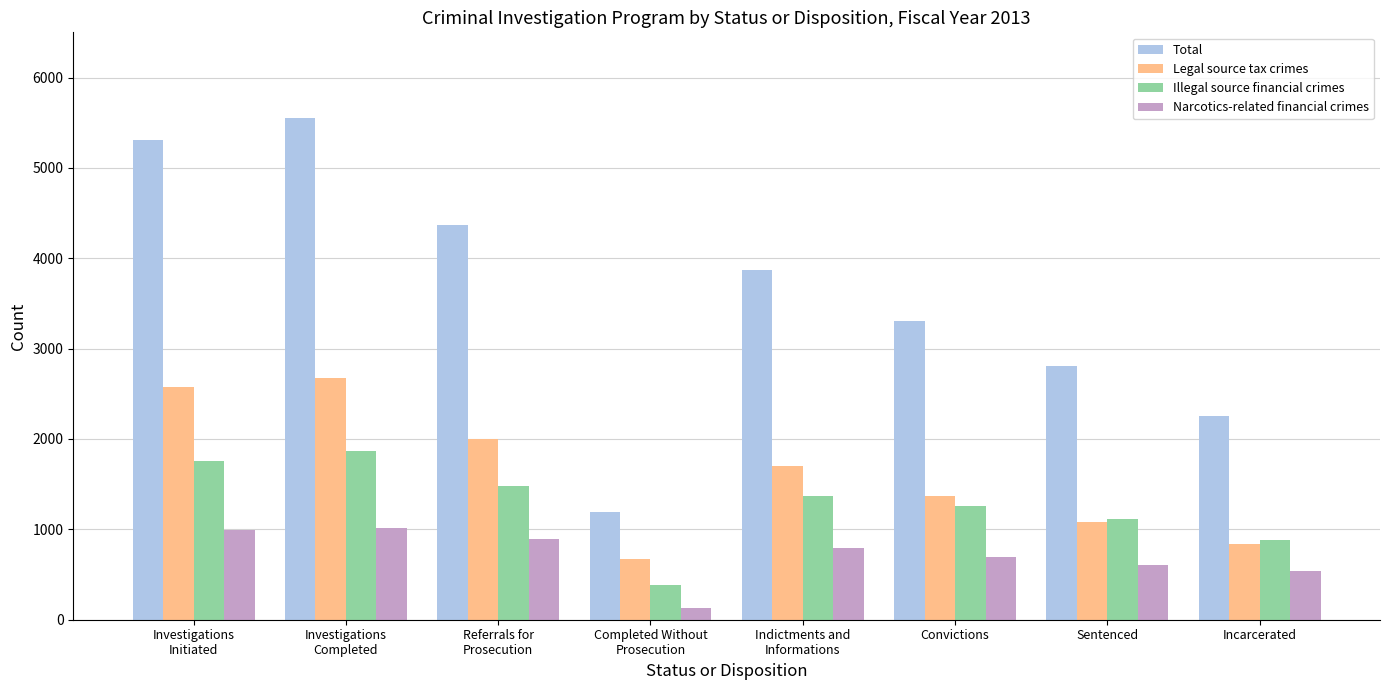

How many series are shown in this chart?

4